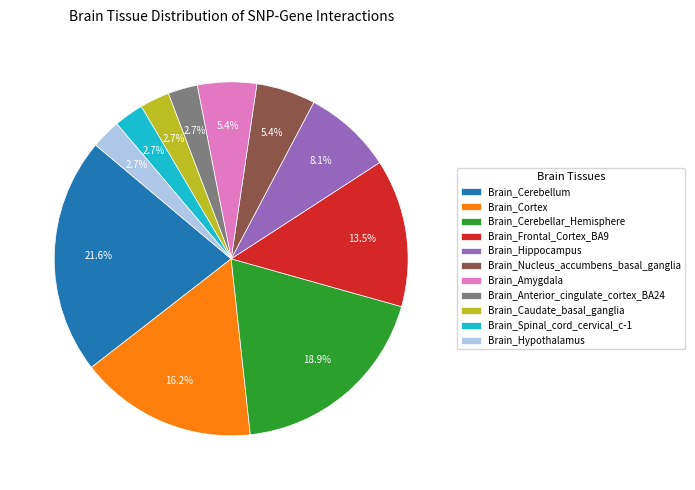

What percentage is the Brain_Nucleus_accumbens_basal_ganglia slice, to the nearest percent?

5%